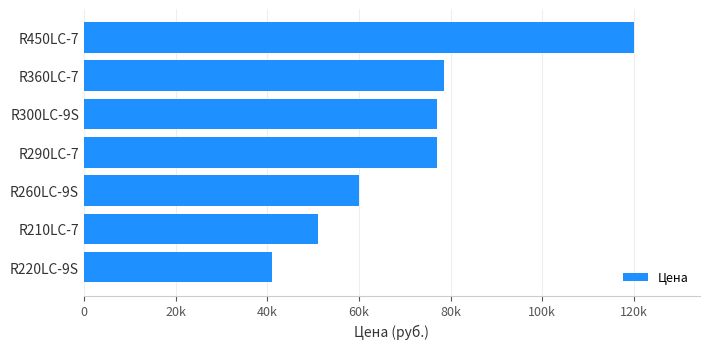

Does the chart contain any negative values?

No